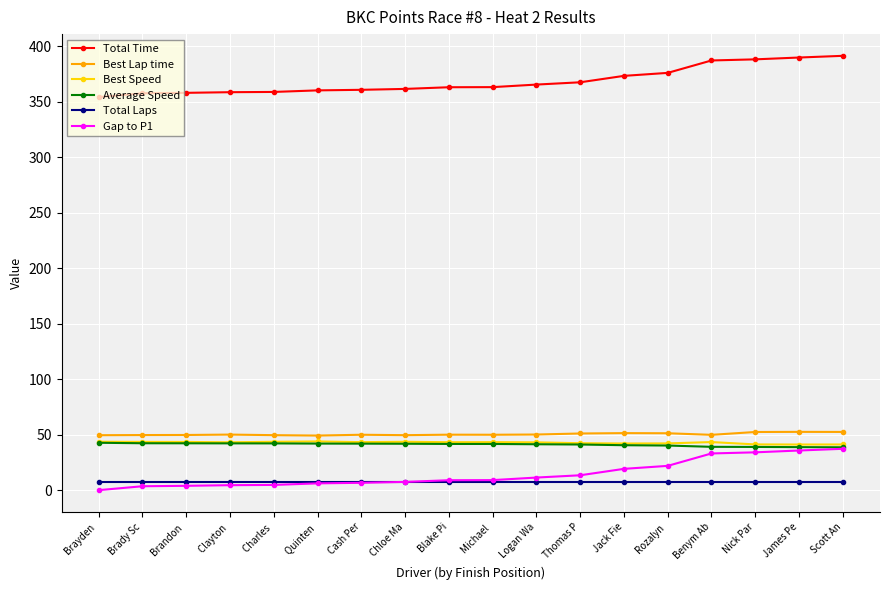

Is it true that Best Lap time equals 66.1 at Brandon ?

False